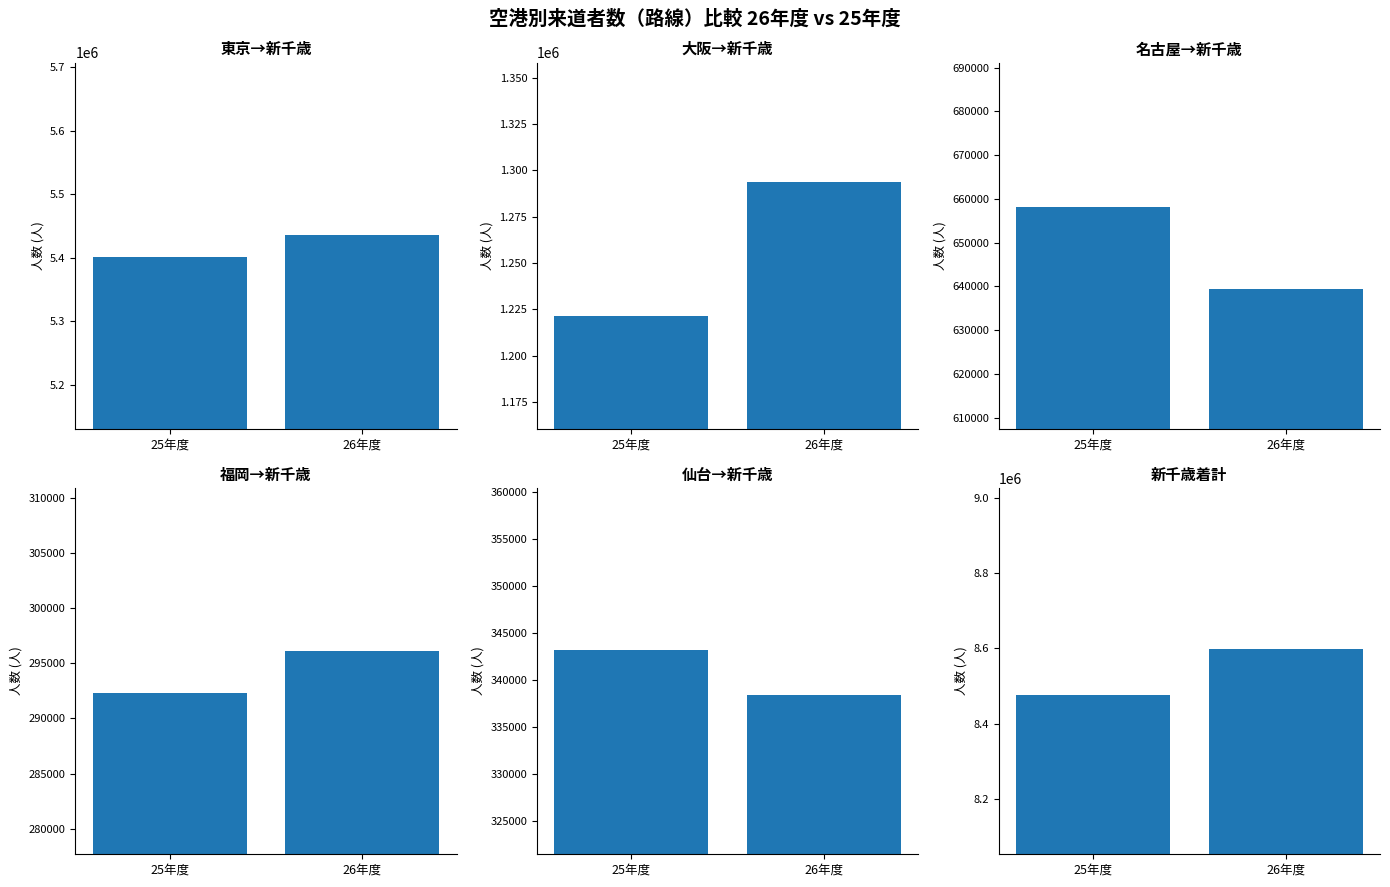

Rank the series by their maximum value, from lowest to highest.

福岡→新千歳, 仙台→新千歳, 名古屋→新千歳, 大阪→新千歳, 東京→新千歳, 新千歳着計